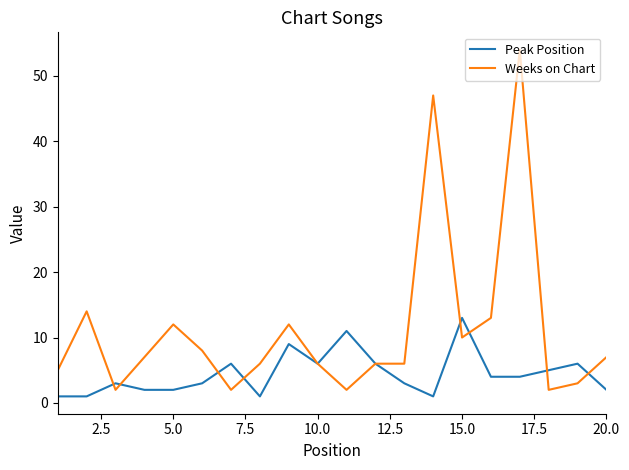

What is the sum of all Peak Position values?

89